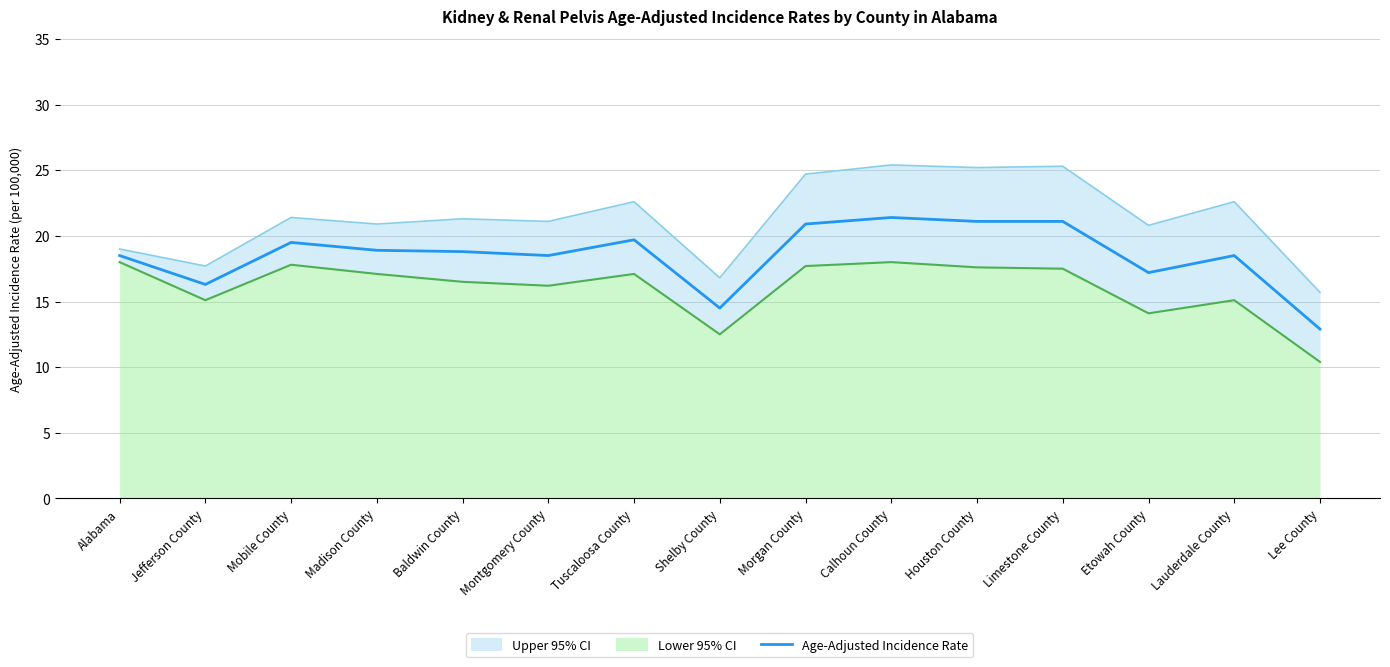

What is the sum of all values?

277.8